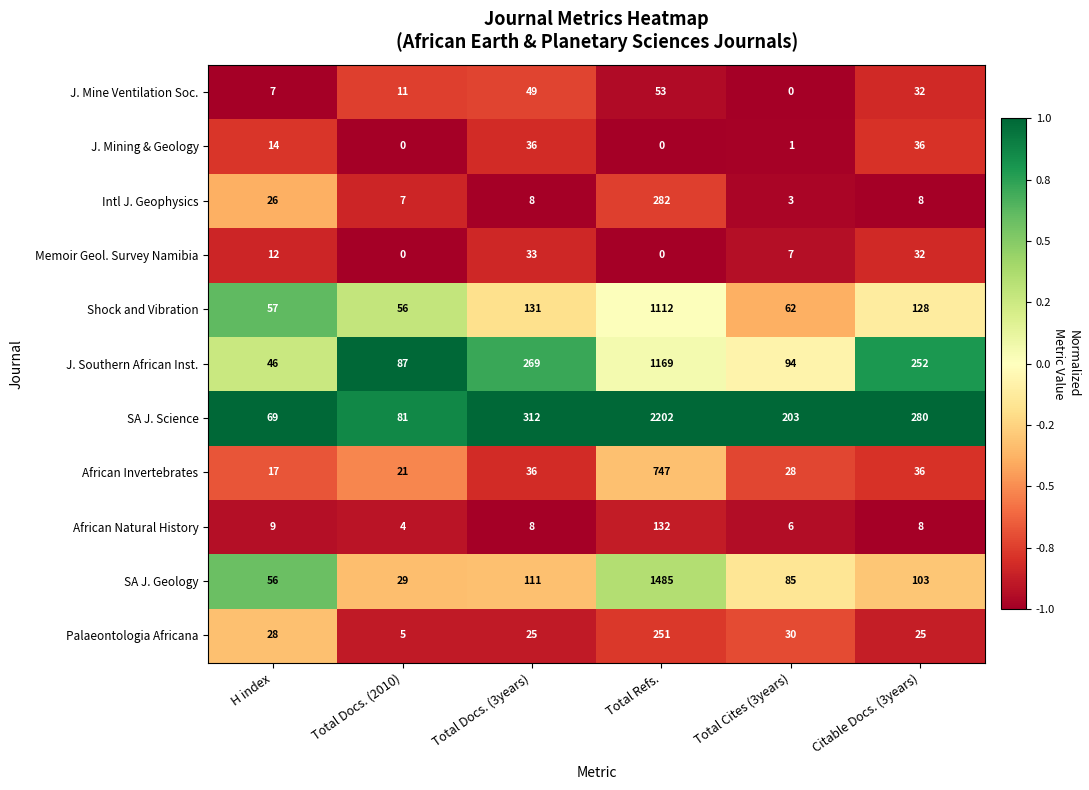

Is it true that Palaeontologia Africana equals 28 at H index?

True